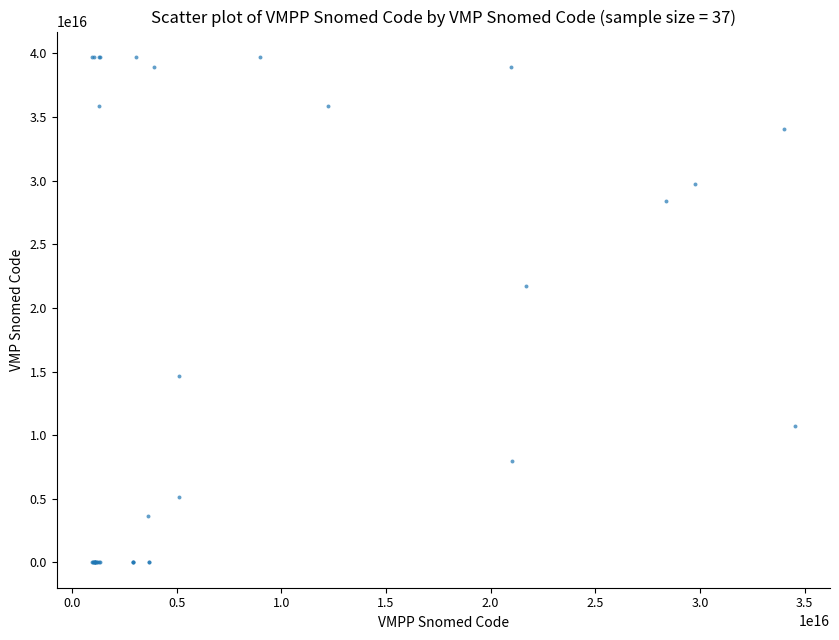

What Y value in the scatter plot is closest to 19862855659870552?

21704711000001108